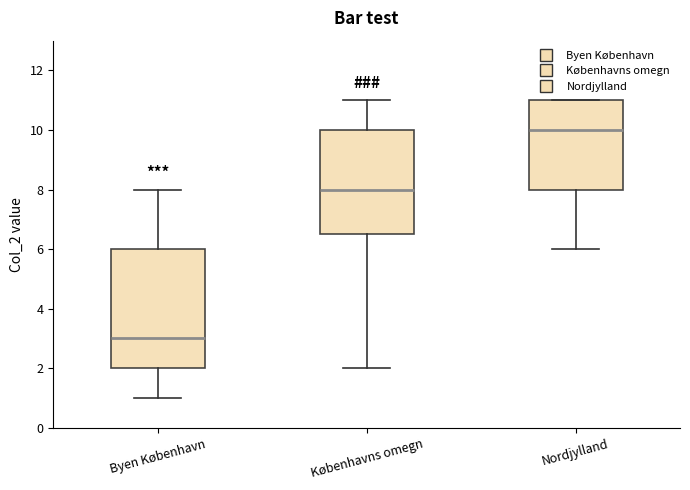

Reading left to right, transcribe this box plot: for each box, give where its median line is, the range the box spans, and where its two whiskers end, as read against the y-axis. The values are not printed on the chart, so give them approximately, as read against the axis.

Byen København: median 3.0, box 2.0 to 6.0, whiskers 1.0 to 8.0
Københavns omegn: median 8.0, box 6.6 to 10.0, whiskers 2.0 to 11.0
Nordjylland: median 10.0, box 8.0 to 11.0, whiskers 6.0 to 11.0